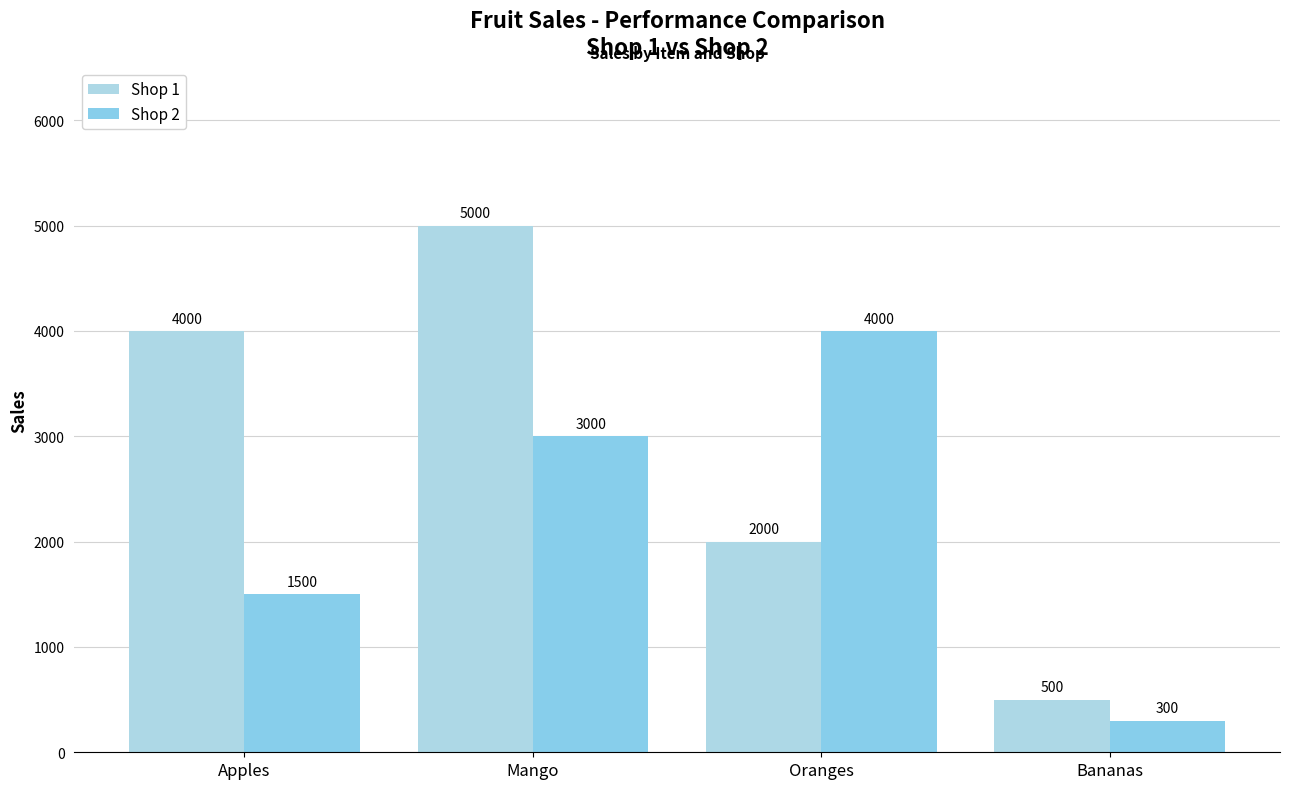

What is the difference between the maximum and second lowest values in the Shop 1 series?

3000